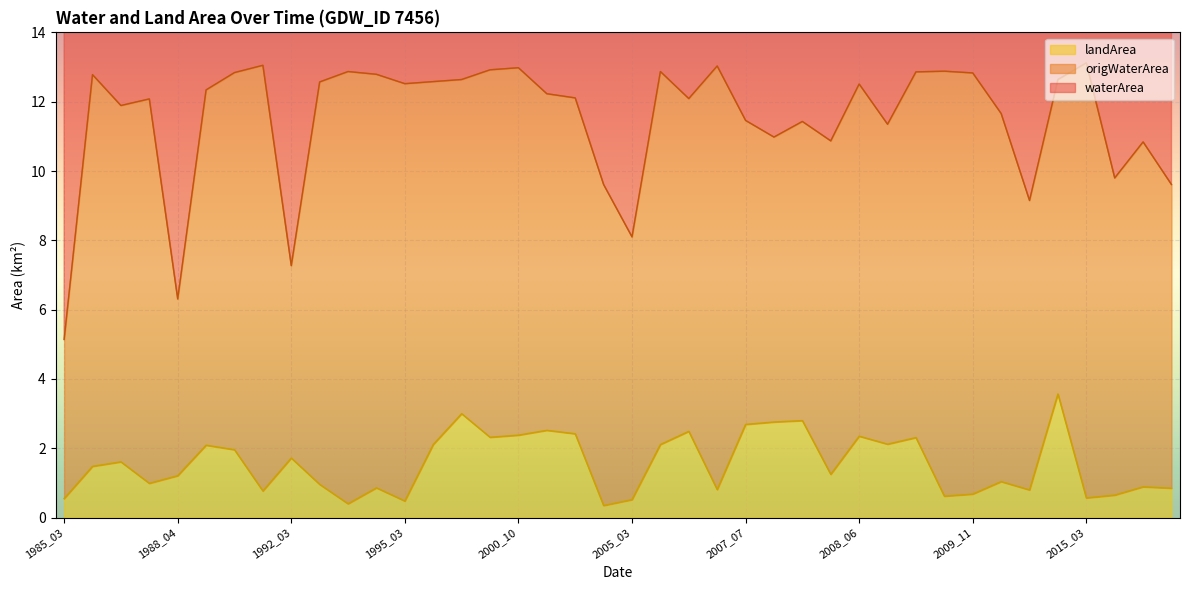

Where is the first local maximum for origWaterArea?

1985_09